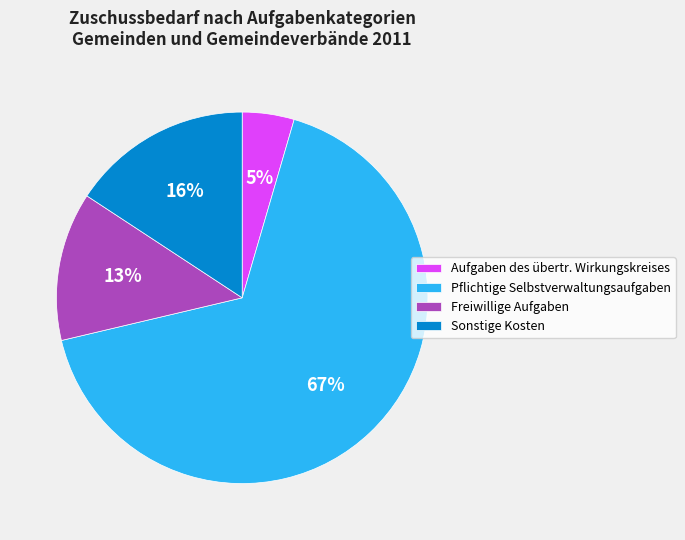

To the nearest percent, what is the difference between the Freiwillige Aufgaben and Aufgaben des übertr. Wirkungskreises slice percentages?

8%